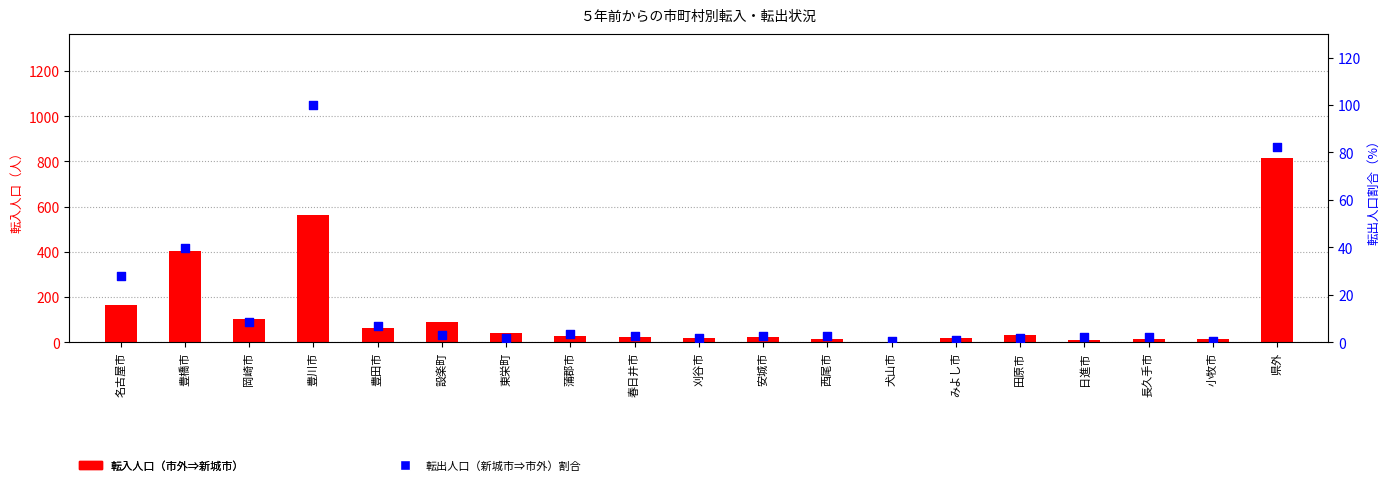

At which category is the sum across all series the highest?

県外